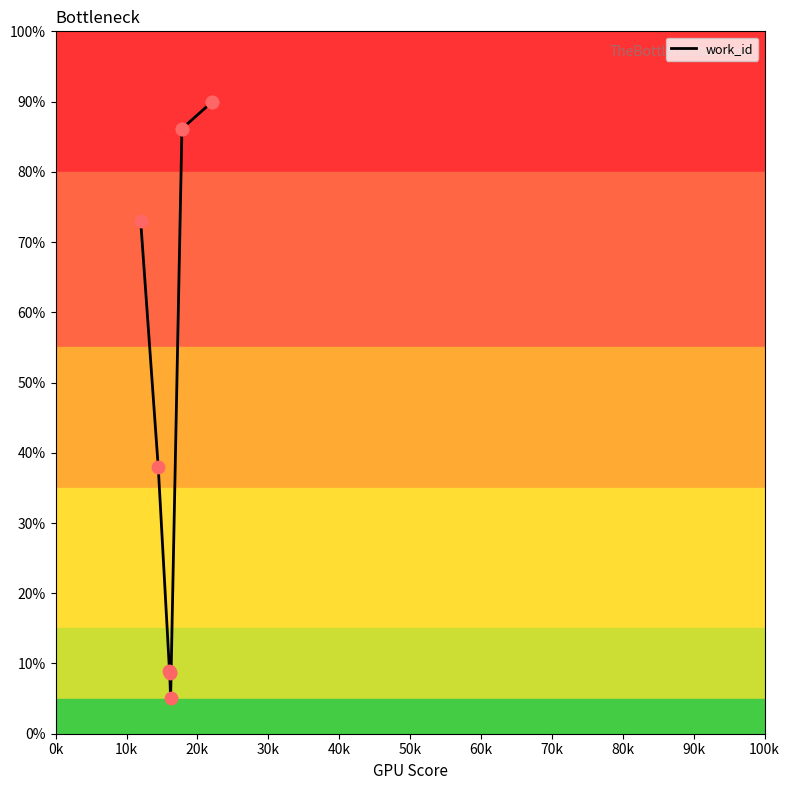

What is the smallest value displayed?

5.0